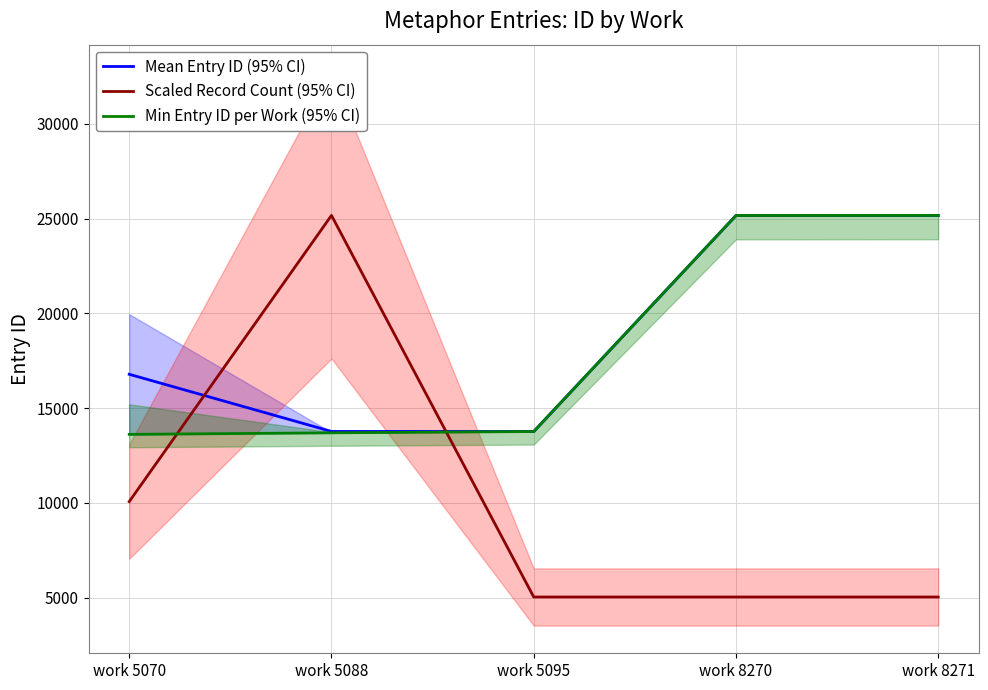

What are all the series names shown in the legend?

Mean Entry ID (95% CI), Scaled Record Count (95% CI), Min Entry ID per Work (95% CI)